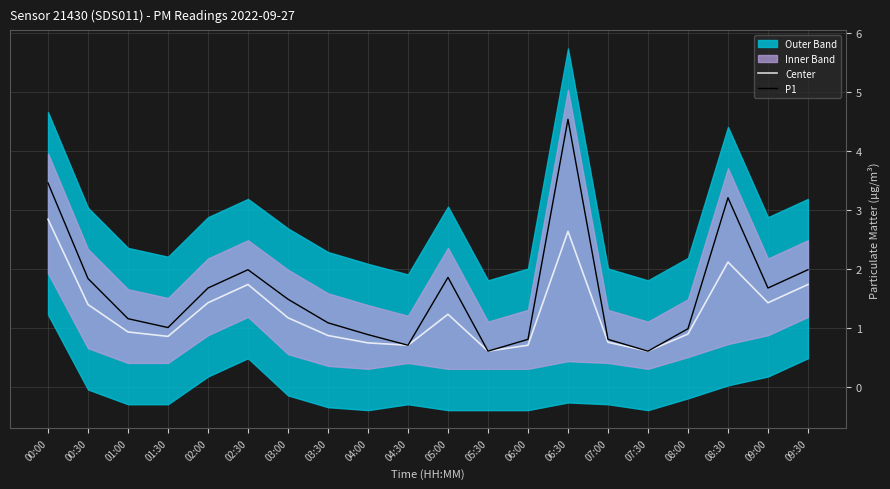

Which series has the largest range (max minus min)?

P1